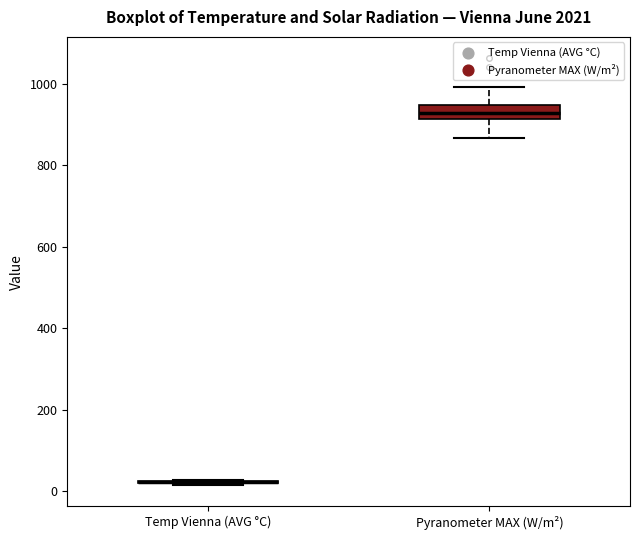

Comparing the boxes themselves (not the whiskers), which one is the tallest?

Pyranometer MAX (W/m²)